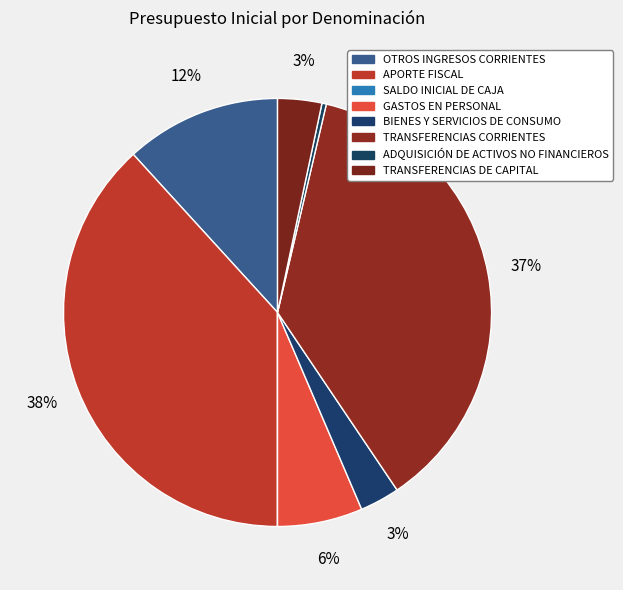

Which category has the smallest portion of the pie?

SALDO INICIAL DE CAJA